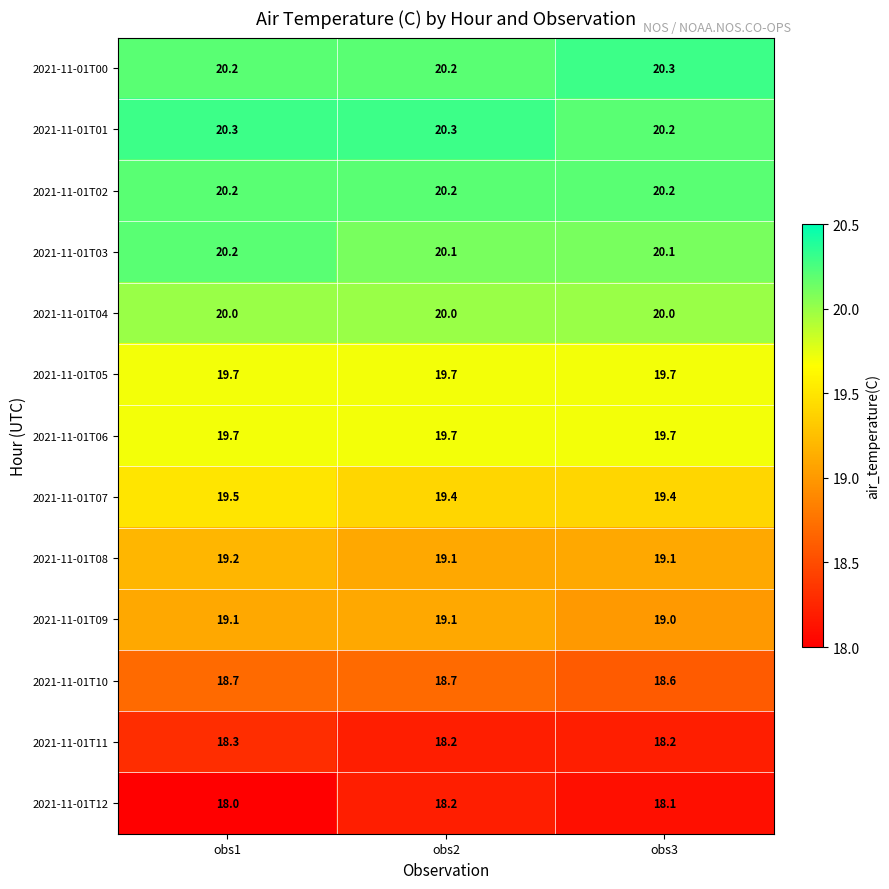

Read the 2021-11-01T00 value at obs3.

20.3